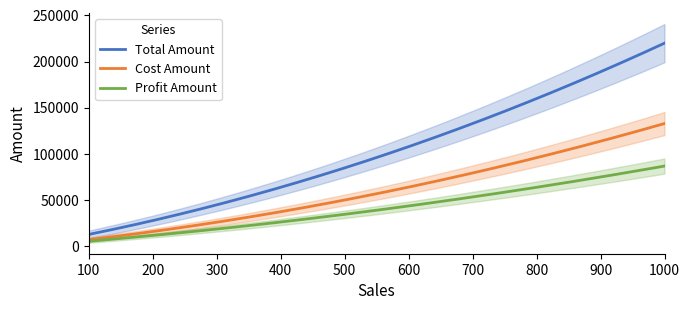

What is the highest value of the Profit Amount series?

86990.9